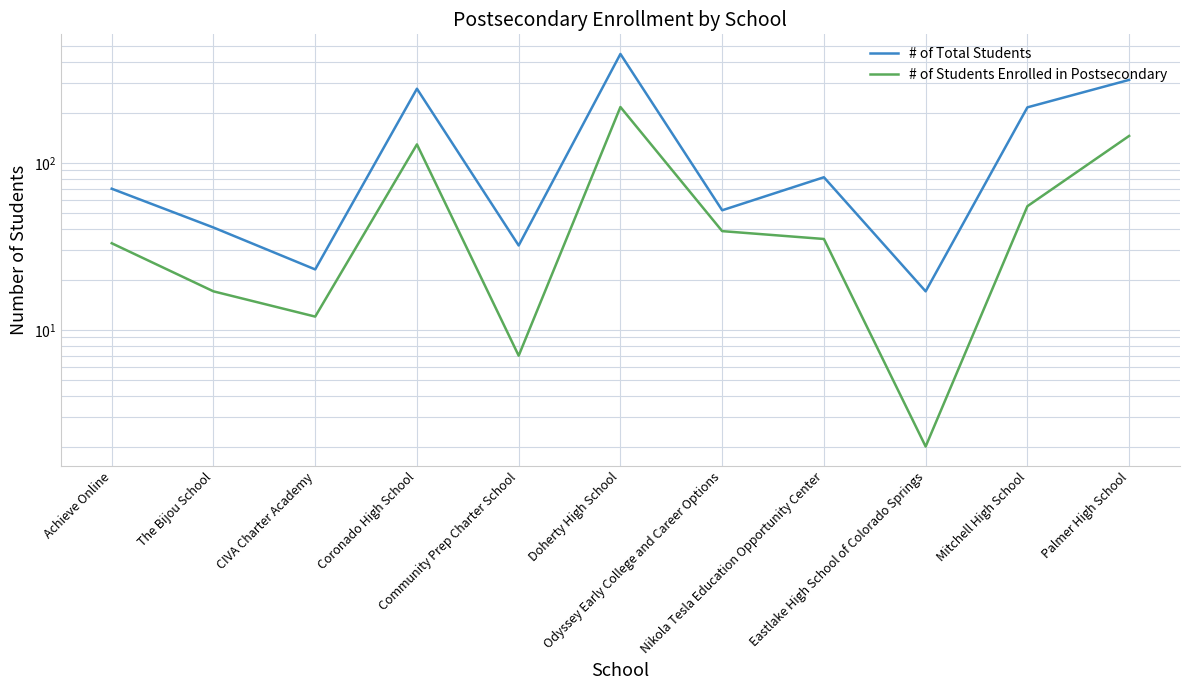

At how many categories does at least one series exceed 171?

4